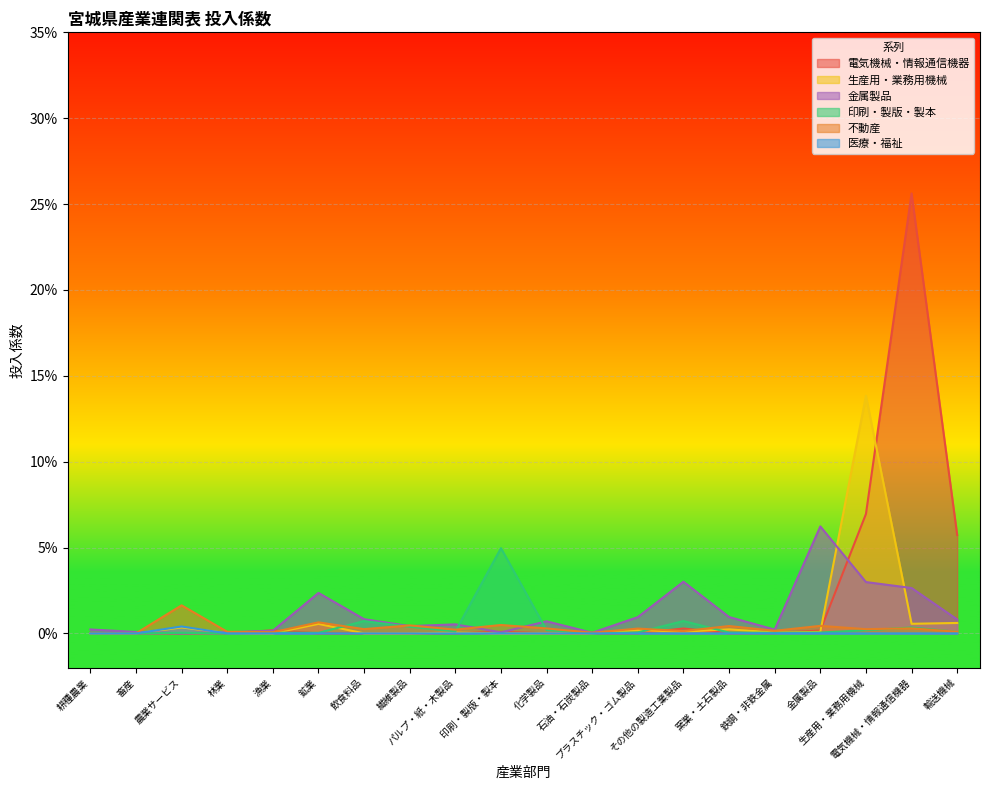

Reading left to right, what are all the values shown in this chart?

電気機械・情報通信機器: 耕種農業=0.0	畜産=0.0	農業サービス=0.0	林業=0.0	漁業=0.0	鉱業=0.0	飲食料品=0.0	繊維製品=0.0	パルプ・紙・木製品=0.0	印刷・製版・製本=0.0	化学製品=0.0	石油・石炭製品=0.0	プラスチック・ゴム製品=0.0	その他の製造工業製品=0.0	窯業・土石製品=0.0	鉄鋼・非鉄金属=0.0	金属製品=0.0	生産用・業務用機械=0.1	電気機械・情報通信機器=0.3	輸送機械=0.1
不動産: 耕種農業=0.0	畜産=0.0	農業サービス=0.0	林業=0.0	漁業=0.0	鉱業=0.0	飲食料品=0.0	繊維製品=0.0	パルプ・紙・木製品=0.0	印刷・製版・製本=0.0	化学製品=0.0	石油・石炭製品=0.0	プラスチック・ゴム製品=0.0	その他の製造工業製品=0.0	窯業・土石製品=0.0	鉄鋼・非鉄金属=0.0	金属製品=0.0	生産用・業務用機械=0.0	電気機械・情報通信機器=0.0	輸送機械=0.0
生産用・業務用機械: 耕種農業=0.0	畜産=0.0	農業サービス=0.0	林業=0.0	漁業=0.0	鉱業=0.0	飲食料品=0.0	繊維製品=0.0	パルプ・紙・木製品=0.0	印刷・製版・製本=0.0	化学製品=0.0	石油・石炭製品=0.0	プラスチック・ゴム製品=0.0	その他の製造工業製品=0.0	窯業・土石製品=0.0	鉄鋼・非鉄金属=0.0	金属製品=0.0	生産用・業務用機械=0.1	電気機械・情報通信機器=0.0	輸送機械=0.0
印刷・製版・製本: 耕種農業=0.0	畜産=0.0	農業サービス=0.0	林業=0.0	漁業=0.0	鉱業=0.0	飲食料品=0.0	繊維製品=0.0	パルプ・紙・木製品=0.0	印刷・製版・製本=0.0	化学製品=0.0	石油・石炭製品=0.0	プラスチック・ゴム製品=0.0	その他の製造工業製品=0.0	窯業・土石製品=0.0	鉄鋼・非鉄金属=0.0	金属製品=0.0	生産用・業務用機械=0.0	電気機械・情報通信機器=0.0	輸送機械=0.0
医療・福祉: 耕種農業=0.0	畜産=0.0	農業サービス=0.0	林業=0.0	漁業=0.0	鉱業=0.0	飲食料品=0.0	繊維製品=0.0	パルプ・紙・木製品=0.0	印刷・製版・製本=0.0	化学製品=0.0	石油・石炭製品=0.0	プラスチック・ゴム製品=0.0	その他の製造工業製品=0.0	窯業・土石製品=0.0	鉄鋼・非鉄金属=0.0	金属製品=0.0	生産用・業務用機械=0.0	電気機械・情報通信機器=0.0	輸送機械=0.0
金属製品: 耕種農業=0.0	畜産=0.0	農業サービス=0.0	林業=0.0	漁業=0.0	鉱業=0.0	飲食料品=0.0	繊維製品=0.0	パルプ・紙・木製品=0.0	印刷・製版・製本=0.0	化学製品=0.0	石油・石炭製品=0.0	プラスチック・ゴム製品=0.0	その他の製造工業製品=0.0	窯業・土石製品=0.0	鉄鋼・非鉄金属=0.0	金属製品=0.1	生産用・業務用機械=0.0	電気機械・情報通信機器=0.0	輸送機械=0.0